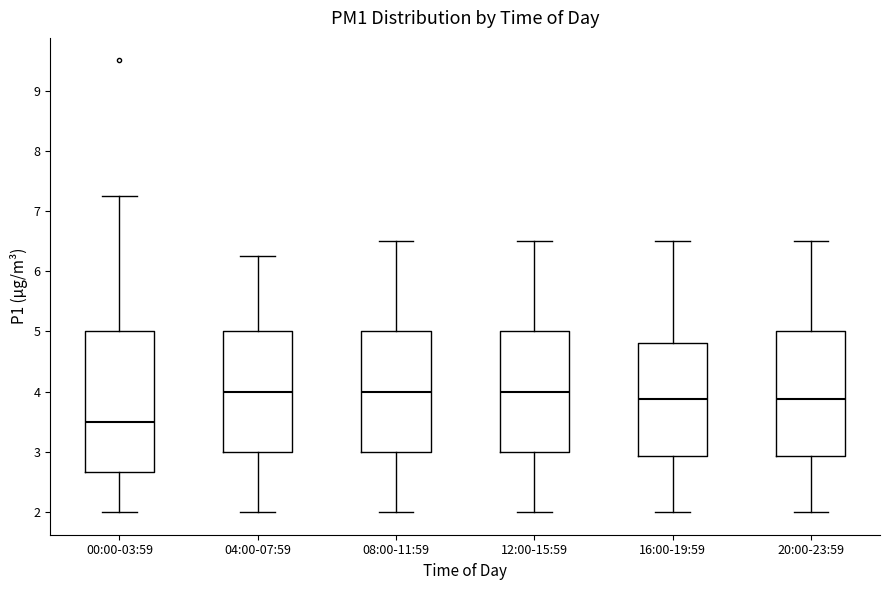

Reading left to right, transcribe this box plot: for each box, give where its median line is, the range the box spans, and where its two whiskers end, as read against the y-axis. The values are not printed on the chart, so give them approximately, as read against the axis.

00:00-03:59: median 3.5, box 2.7 to 5.0, whiskers 2.0 to 7.3
04:00-07:59: median 4.0, box 3.0 to 5.0, whiskers 2.0 to 6.3
08:00-11:59: median 4.0, box 3.0 to 5.0, whiskers 2.0 to 6.5
12:00-15:59: median 4.0, box 3.0 to 5.0, whiskers 2.0 to 6.5
16:00-19:59: median 3.9, box 2.9 to 4.8, whiskers 2.0 to 6.5
20:00-23:59: median 3.9, box 2.9 to 5.0, whiskers 2.0 to 6.5